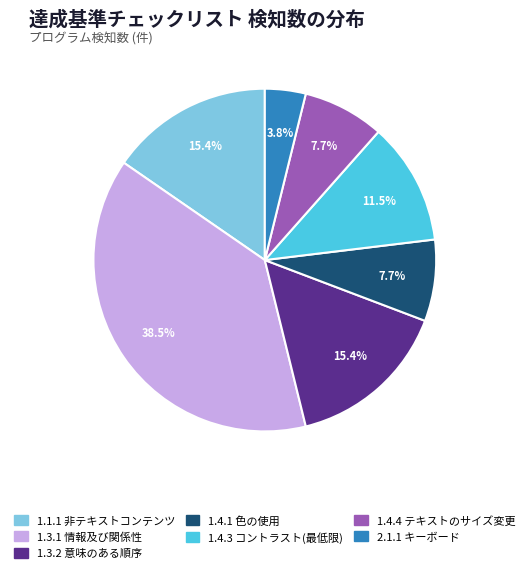

Between 1.4.1 色の使用 and 1.3.2 意味のある順序, which is larger?

1.3.2 意味のある順序